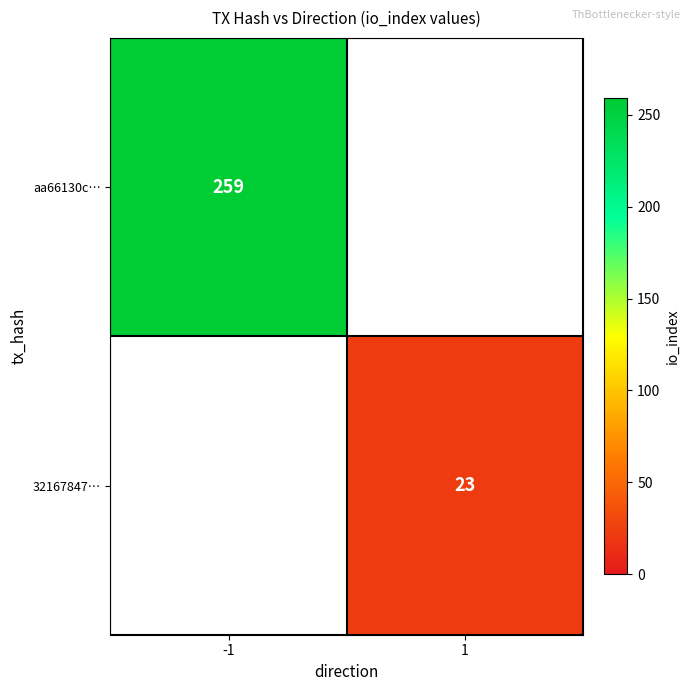

The 32167847… series shows 30 at 1. True or false?

False